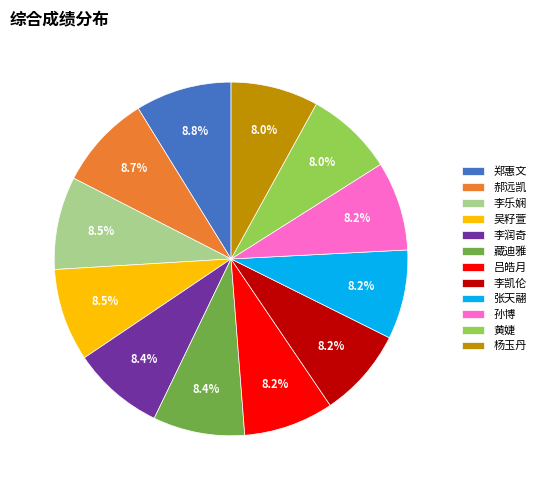

Is there a majority slice in this chart?

No